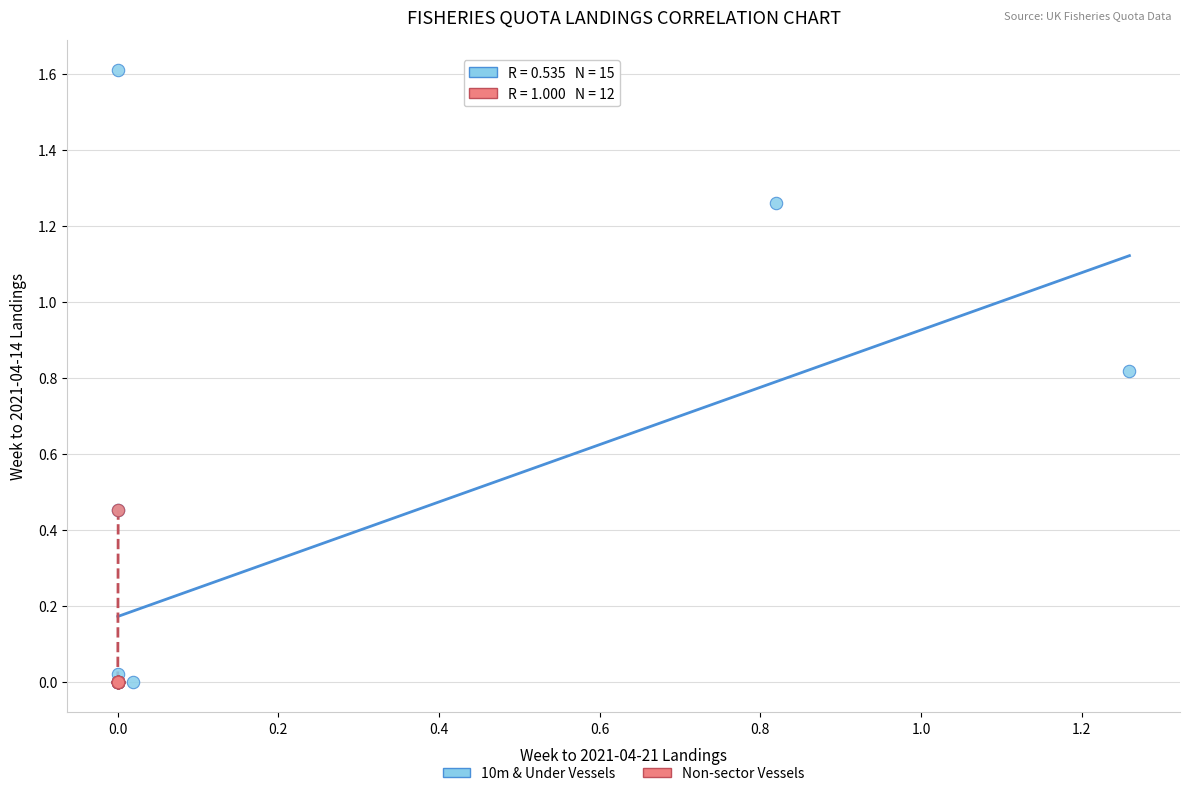

Which series has the widest spread of Y values?

10m & Under Vessels